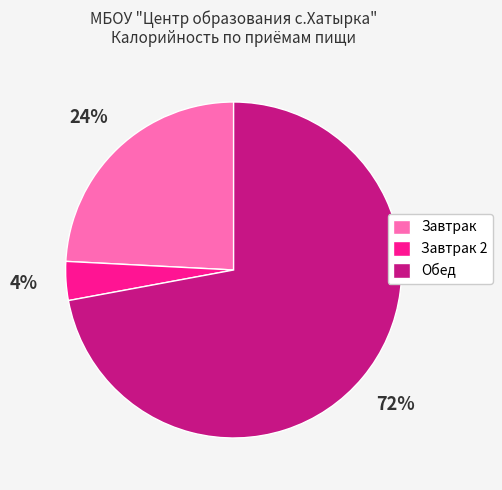

How many slices are in this pie chart?

3